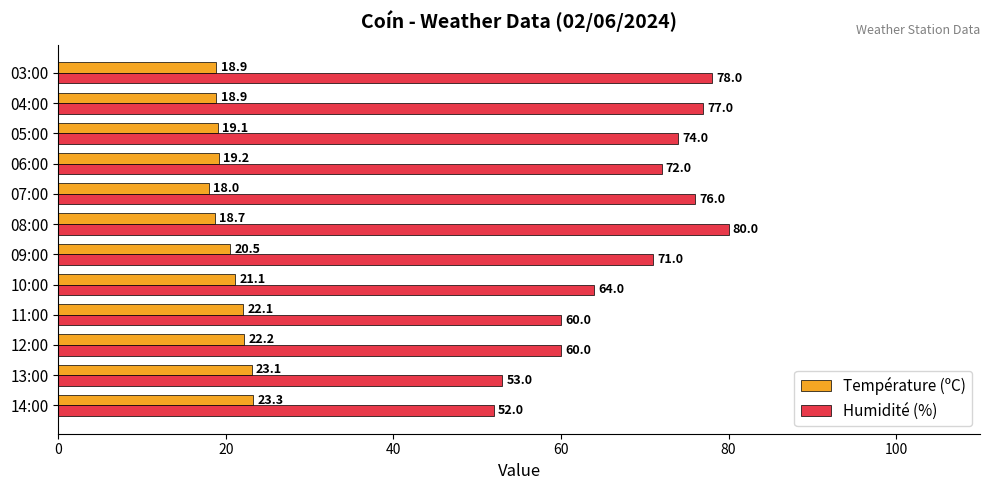

What is the smallest value displayed?

18.0